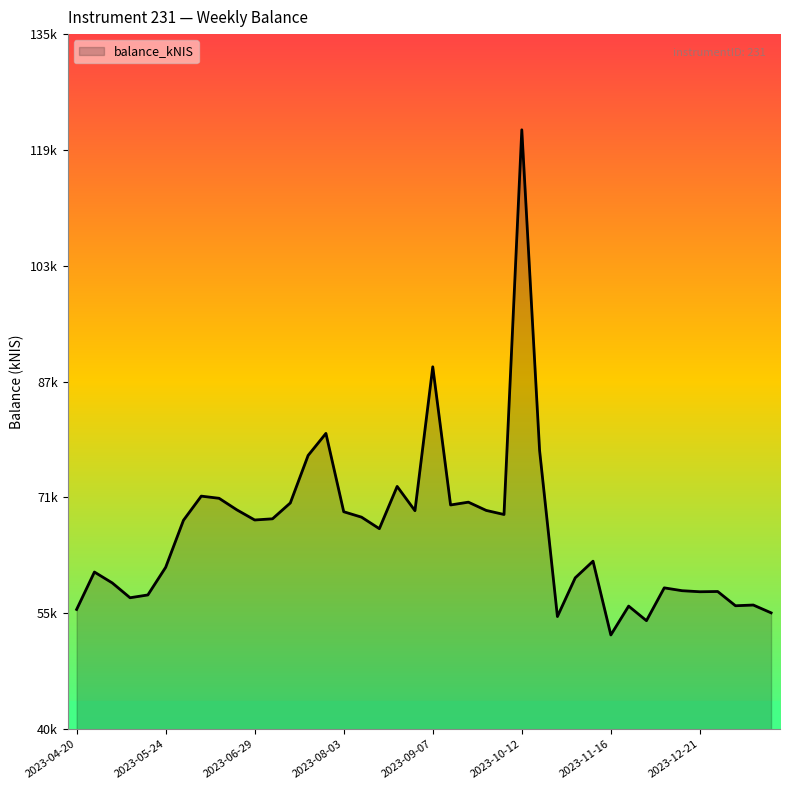

Does the chart have visible grid lines?

No